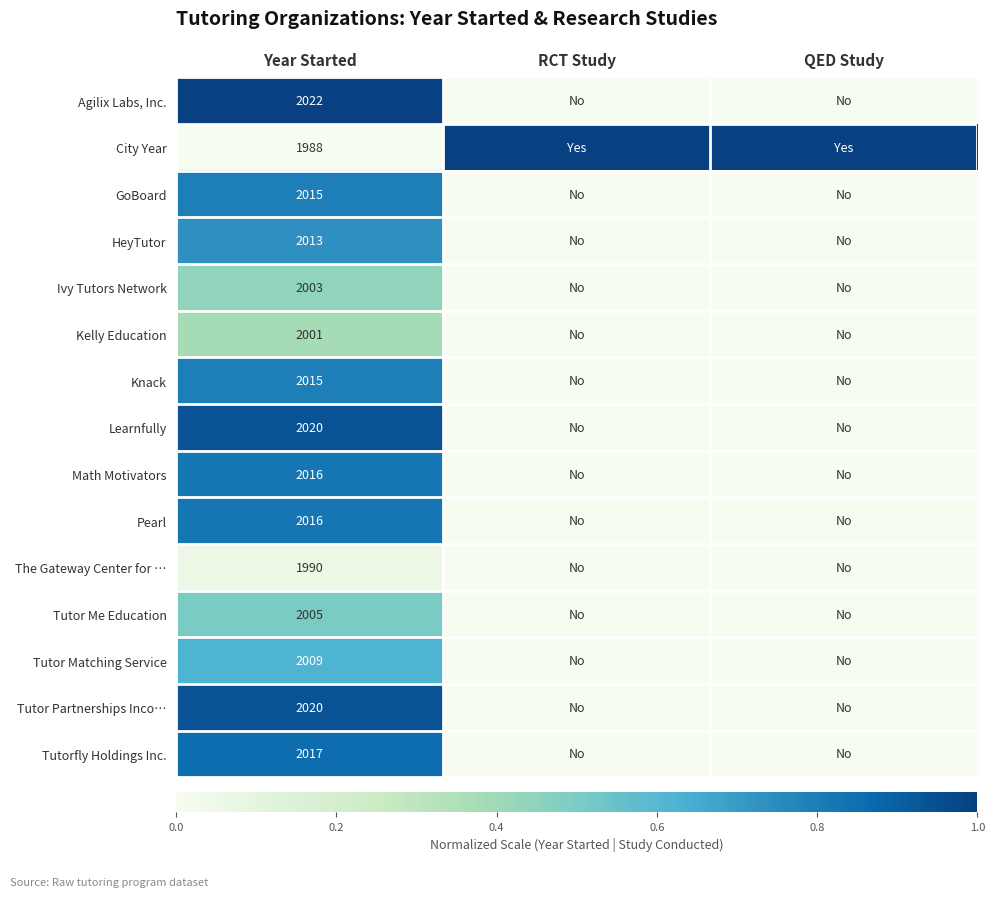

Is it true that Knack equals 1205 at Year Started?

False